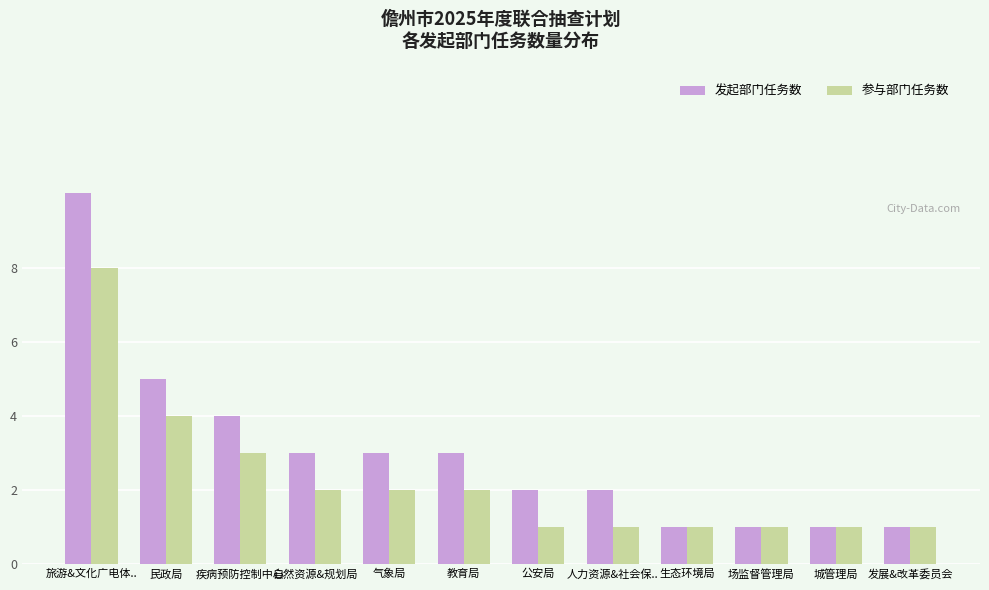

What is the label of the 8th bar from the left?

人力资源&社会保..